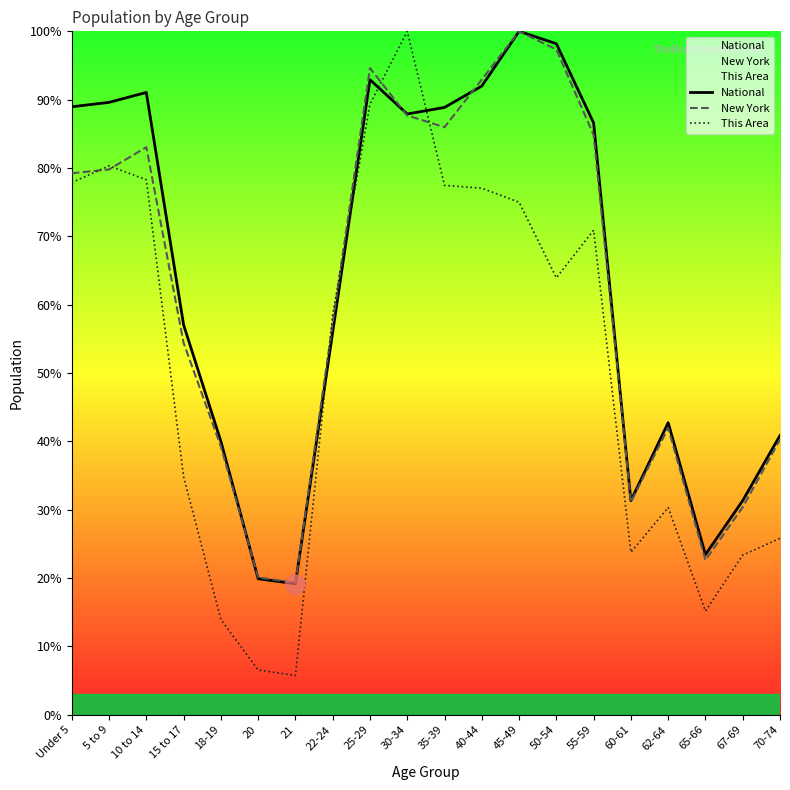

True or false: National has a value of 36.1 at 55-59.

False